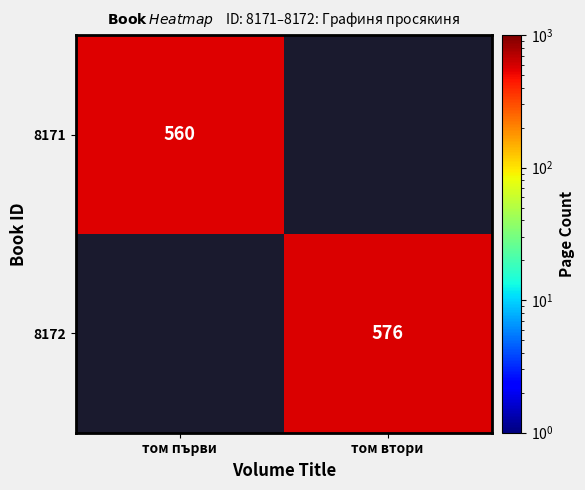

True or false: 8171 has a value of 870 at том първи.

False